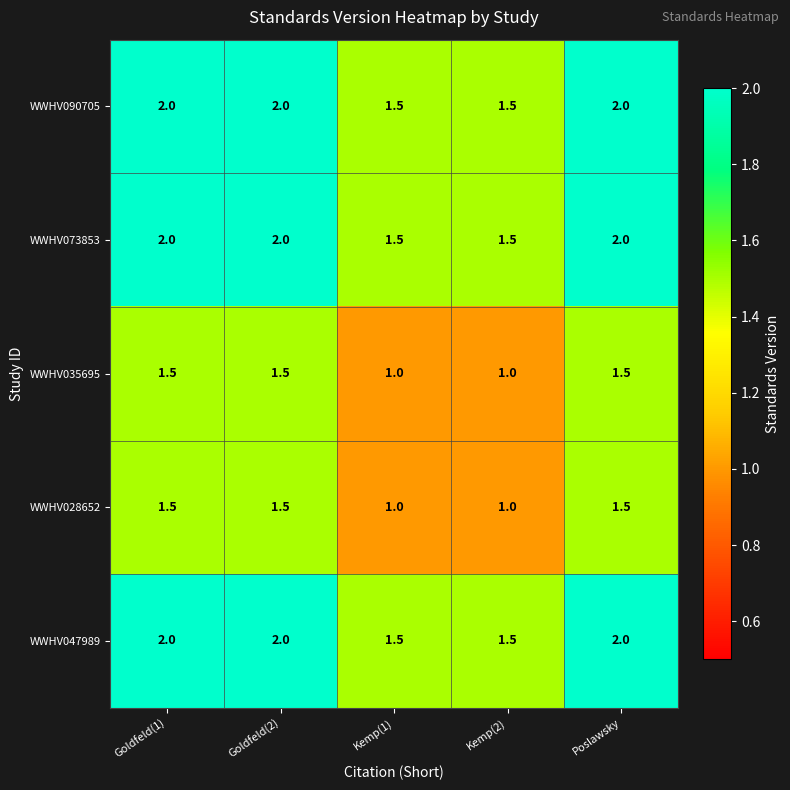

What is the total value across all series at Goldfeld(2)?

9.0